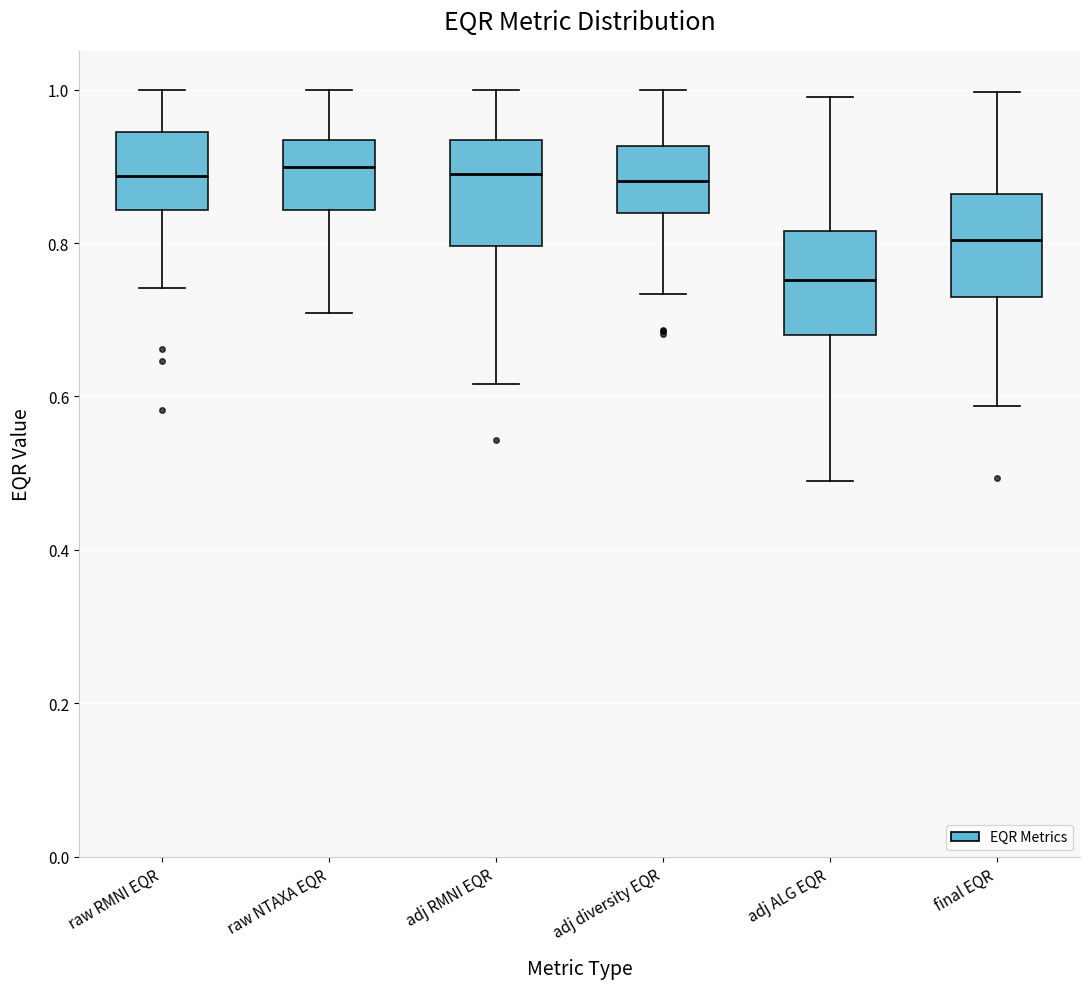

Where is the lower edge of the box for final EQR on the y-axis? The values are not printed on the chart, so give them approximately, as read against the axis.

0.72